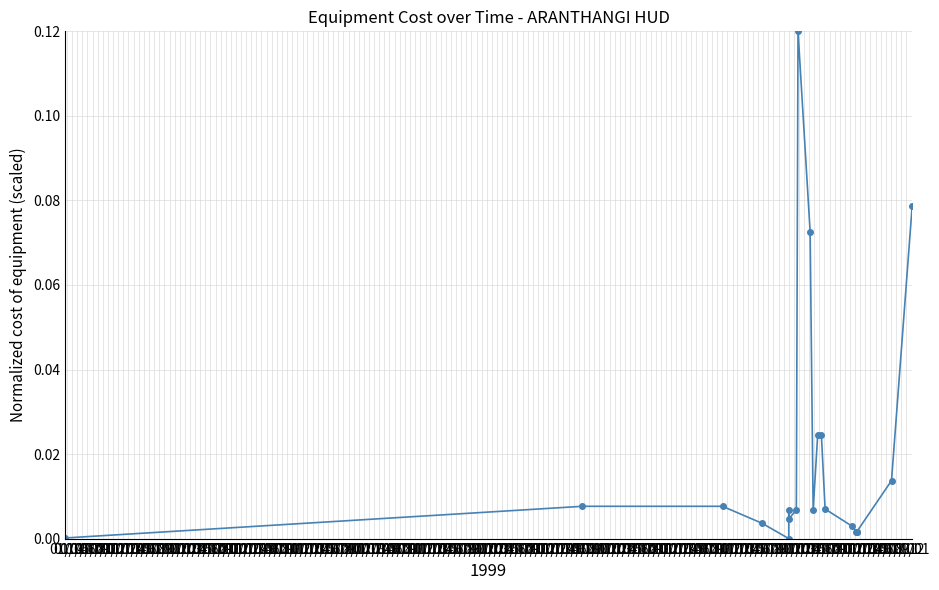

List the labels in order of value, smallest first.

01/08, 01/04, 01/07, 01/08, 01/09, 01/06, 01/07, 01/10, 01/09, 01/11, 01/02, 01/05, 01/05, 01/06, 01/10, 01/03, 01/04, 01/01, 01/11, 01/12